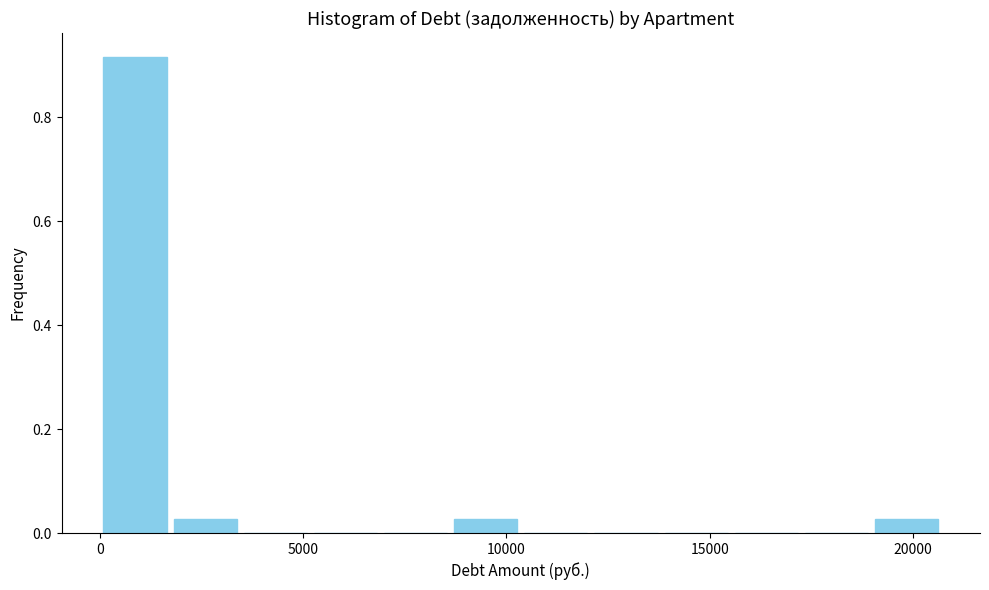

Around what value on the x-axis is the tallest bar? Give the approximate position of its centre, as read against the axis.

1000